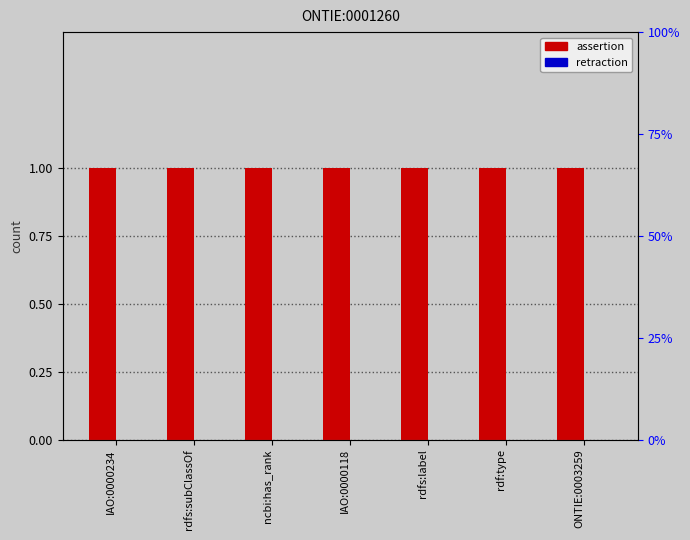

What is the difference between the highest and lowest values at IAO:0000234?

1